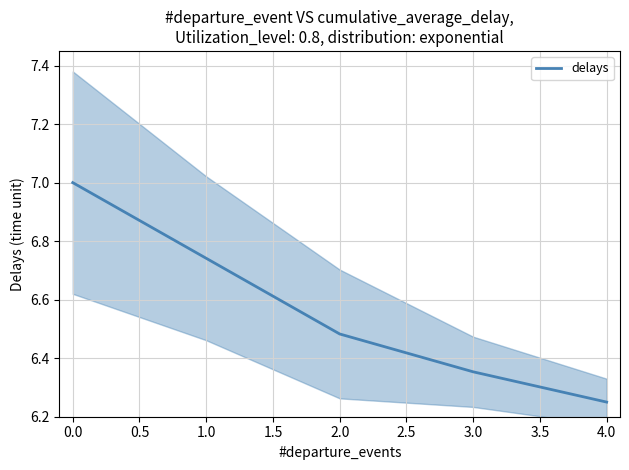

Does the chart display data point markers on the line(s)?

No